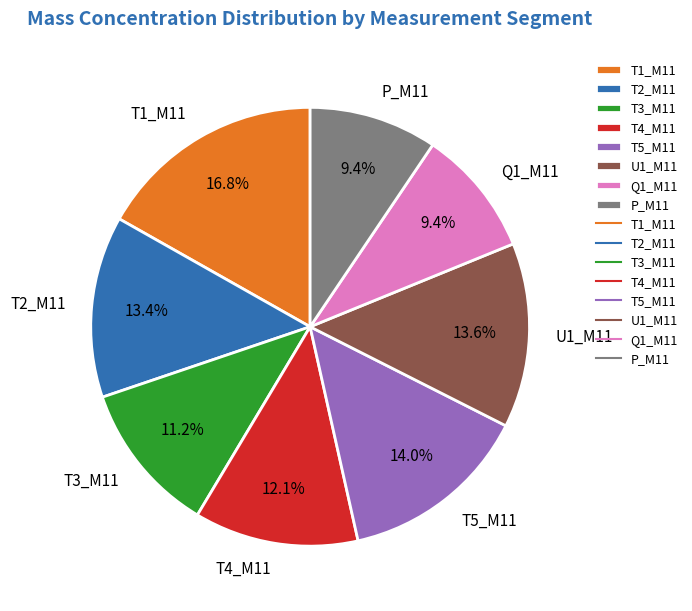

Does any single category account for the majority?

No